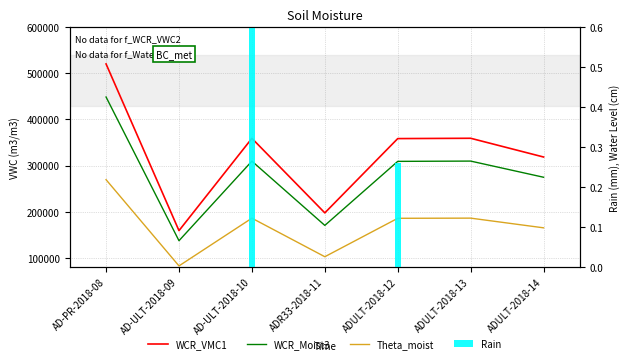

List the labels in order of Theta_moist value, largest first.

AD-PR-2018-08, ADULT-2018-13, AD-ULT-2018-10, ADULT-2018-12, ADULT-2018-14, ADR33-2018-11, AD-ULT-2018-09